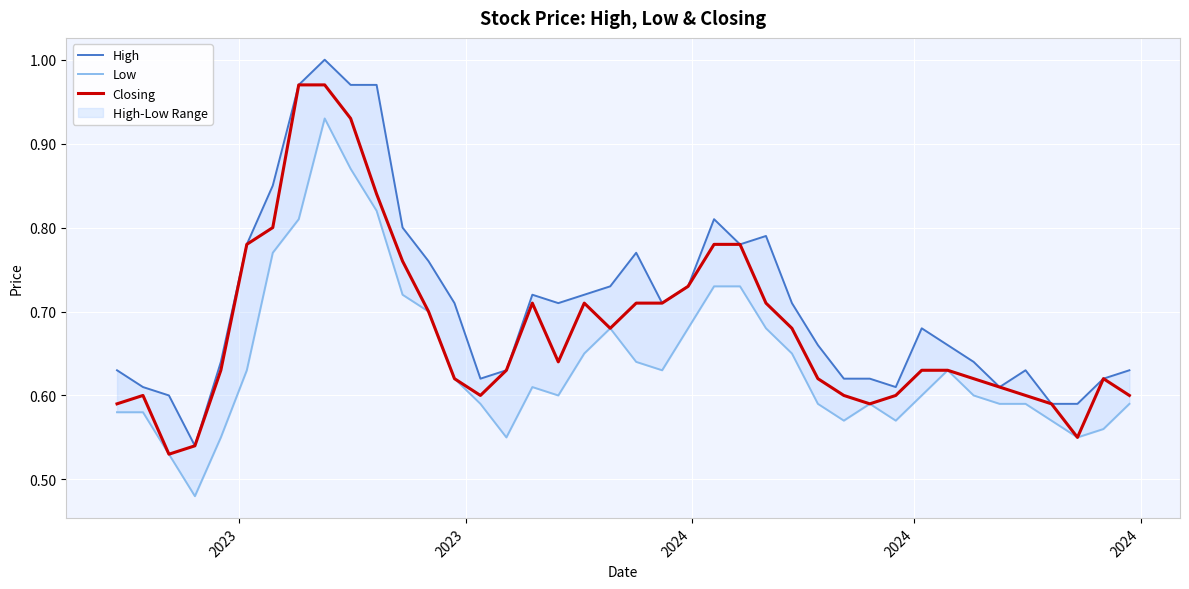

True or false: Closing and High cross at least once.

False